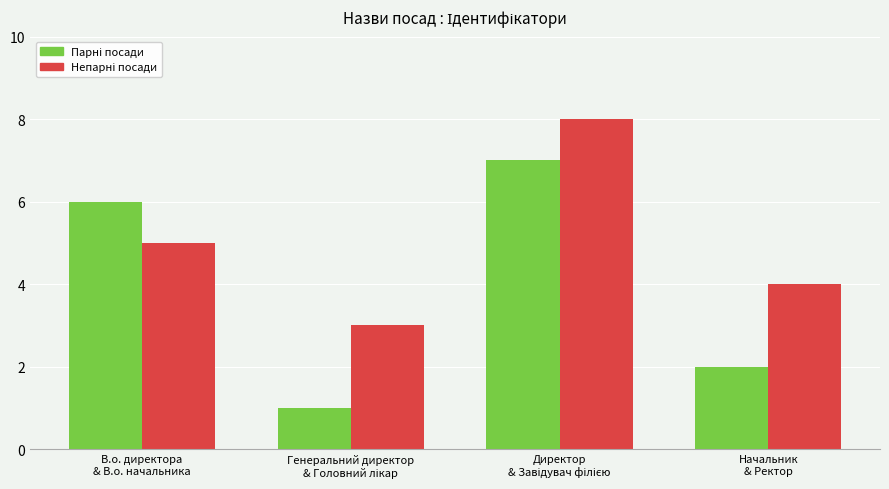

Is it true that Парні (В.о. директора, Ген. директор, Директор, Начальник) equals 3 at Директор
& Завідувач філією?

False